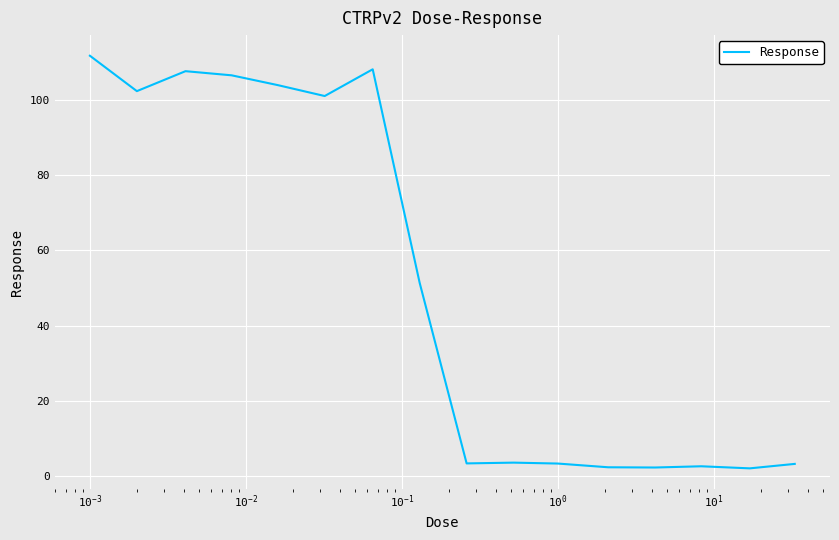

What is the difference between the maximum and minimum values?

109.6